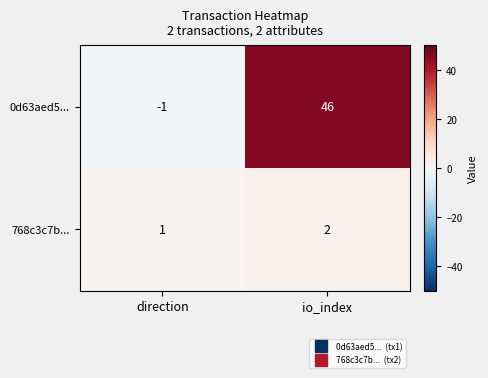

At which label is 0d63aed5... closest to 22?

direction